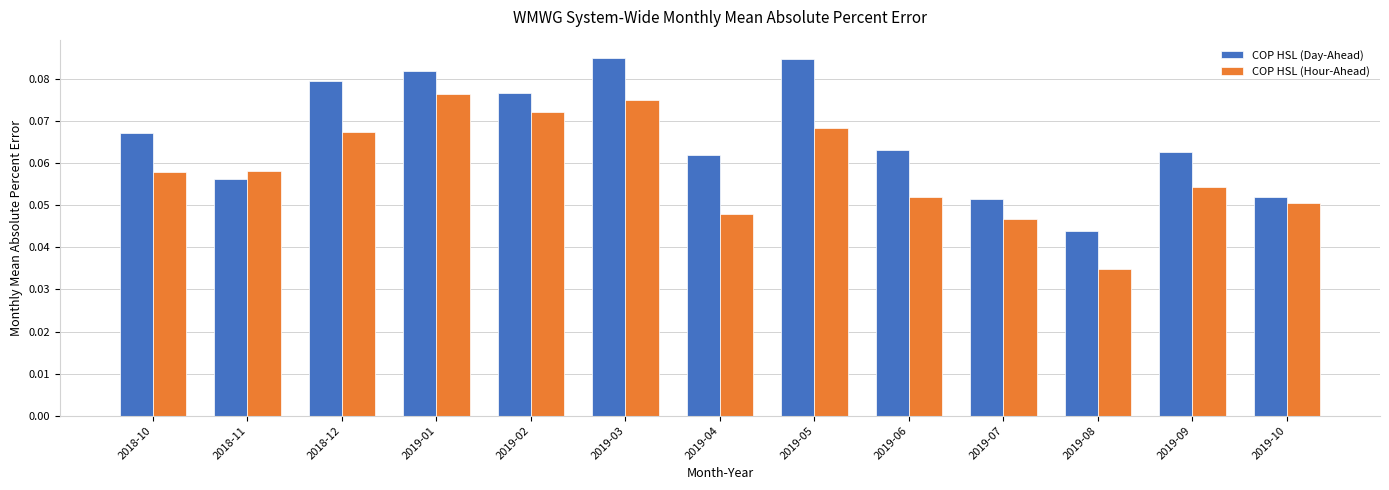

Count the COP HSL (Hour-Ahead) values in the range 0 to 1.

13